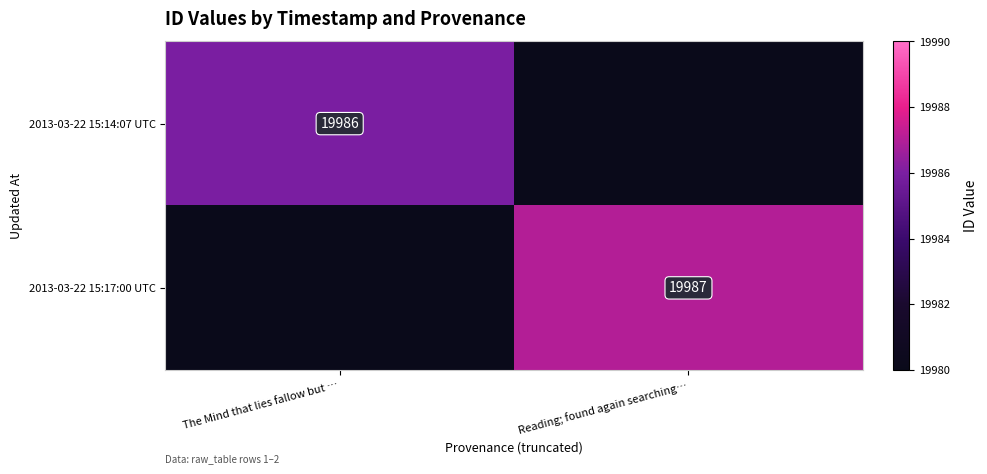

At which category does the chart reach its peak across all series?

Reading; found again searching…